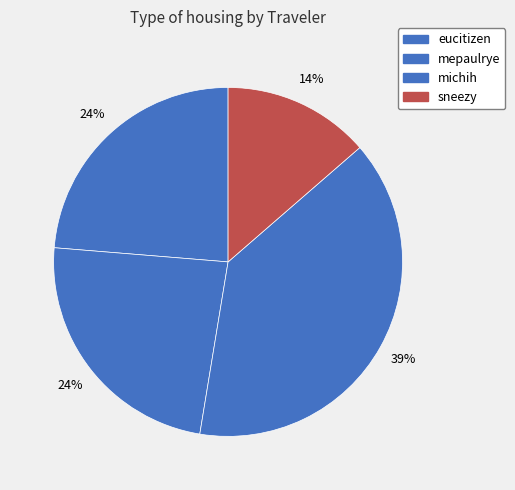

Does sneezy represent more than half of the total?

No